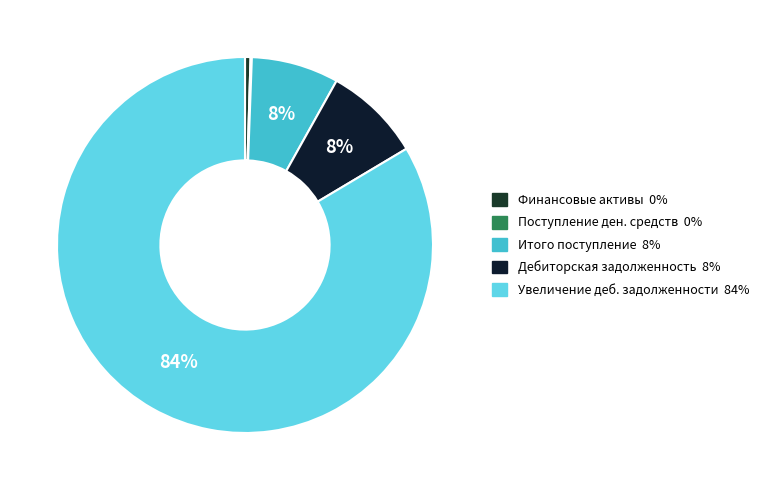

What is the largest slice in the pie chart?

Увеличение дебиторской задолженности (стр. 481)